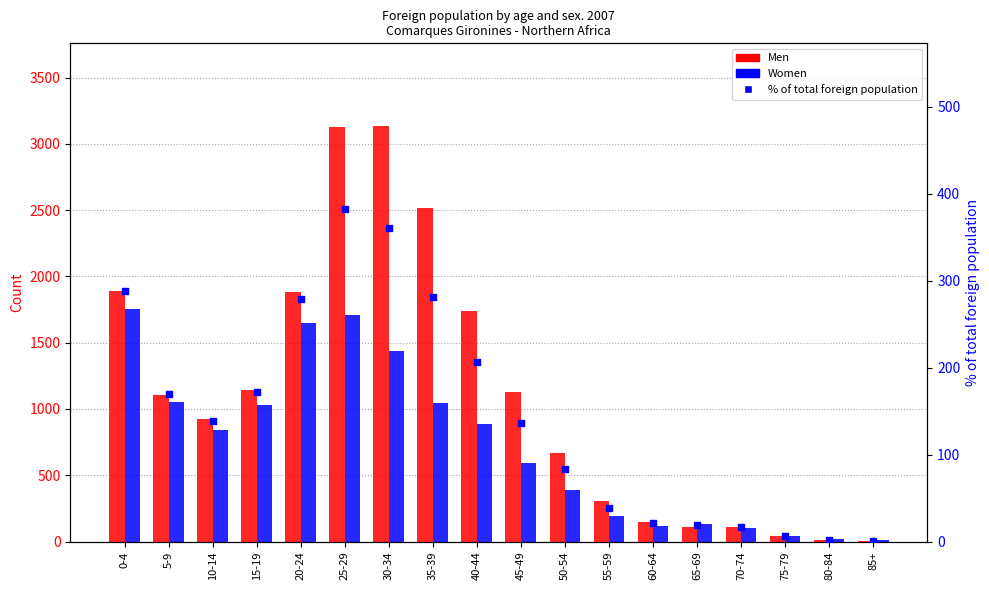

What is the total value across all series at 15-19?

2344